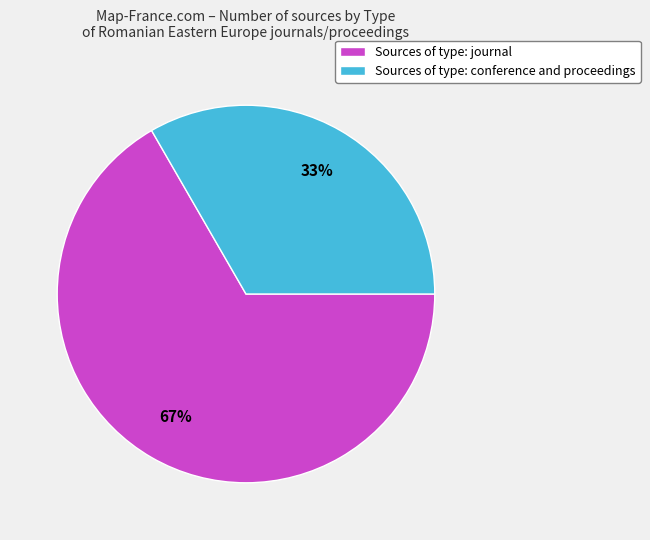

Is it true that Sources of type: journal is 67% of the pie?

True